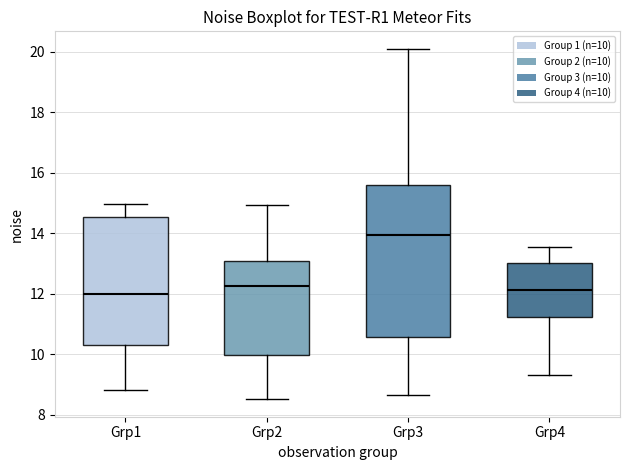

Which box is the tallest, from its lower edge to its upper edge?

Grp3